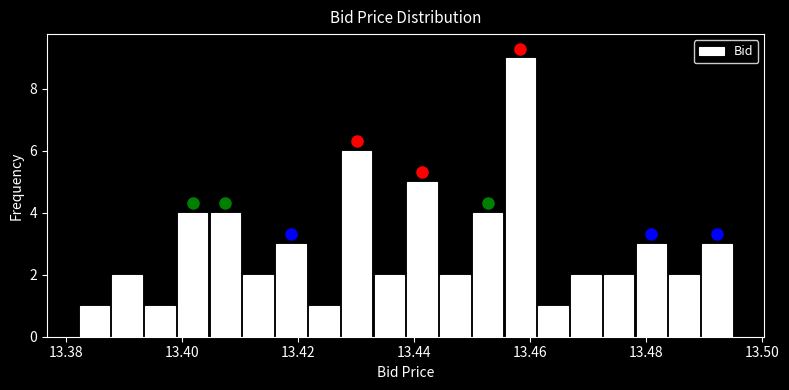

Around what value on the x-axis is the tallest bar? Give the approximate position of its centre, as read against the axis.

13.458